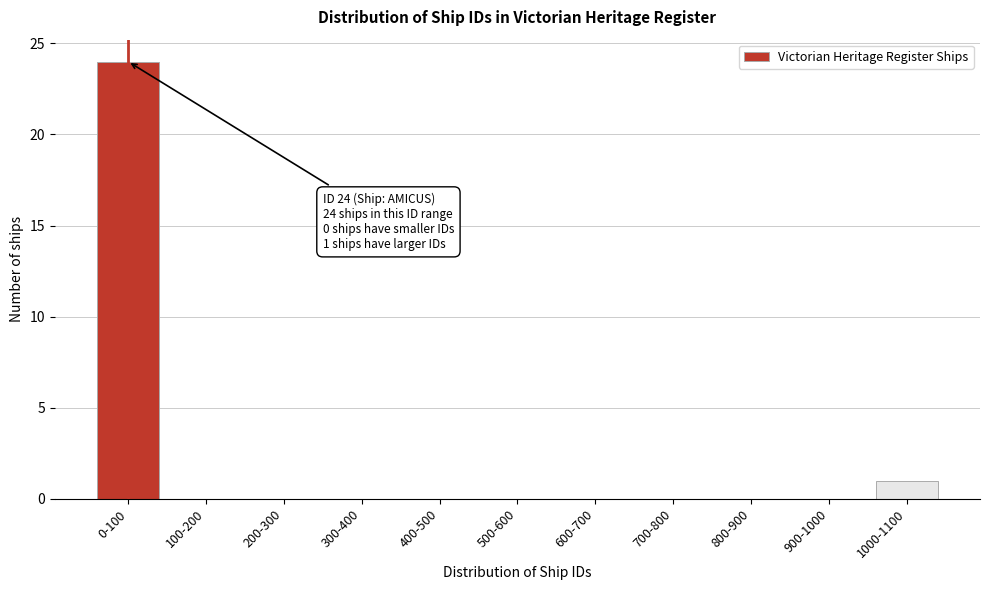

Reading left to right, what are all the values shown in this chart?

0-100=24	100-200=0	200-300=0	300-400=0	400-500=0	500-600=0	600-700=0	700-800=0	800-900=0	900-1000=0	1000-1100=1